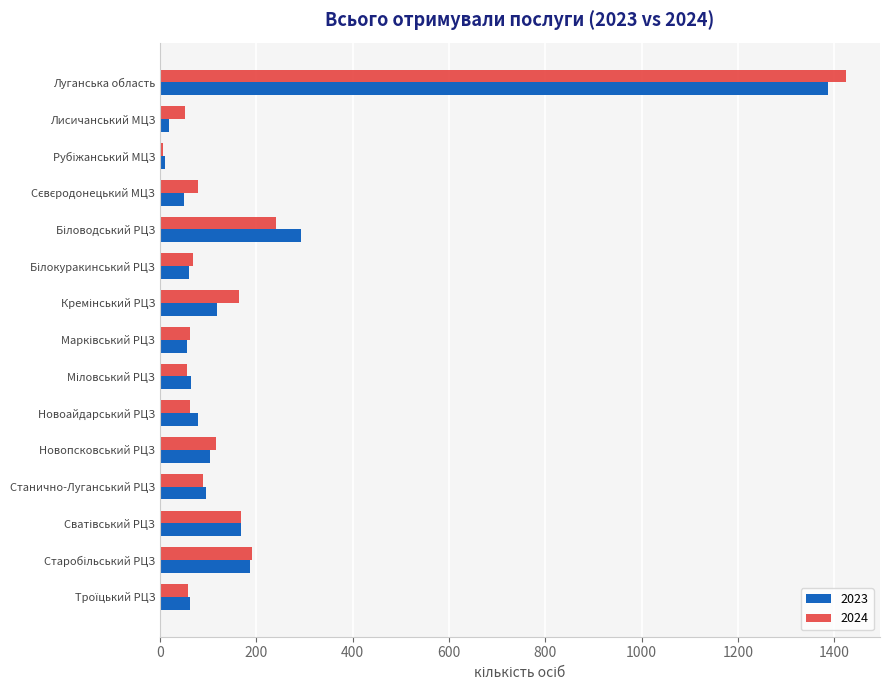

What is the spread (max minus min) of values at Новоайдарський РЦЗ?

16